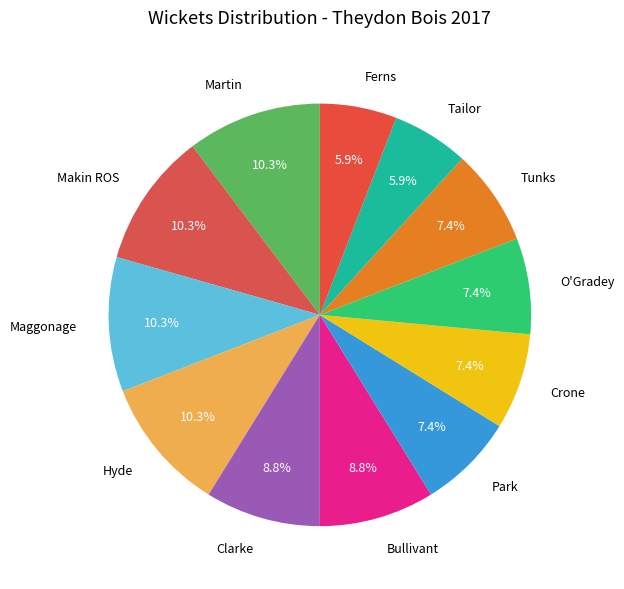

Does any single category account for the majority?

No